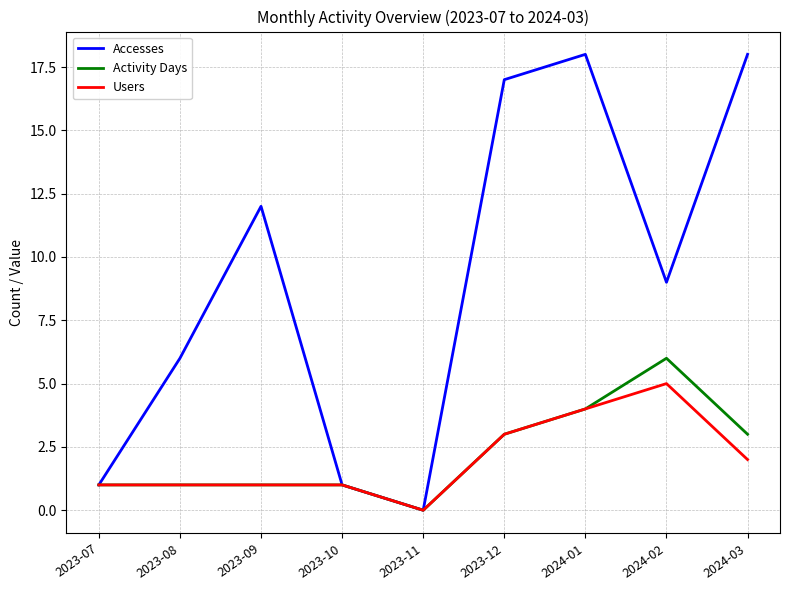

Where does the Accesses series first go above 9?

2023-09